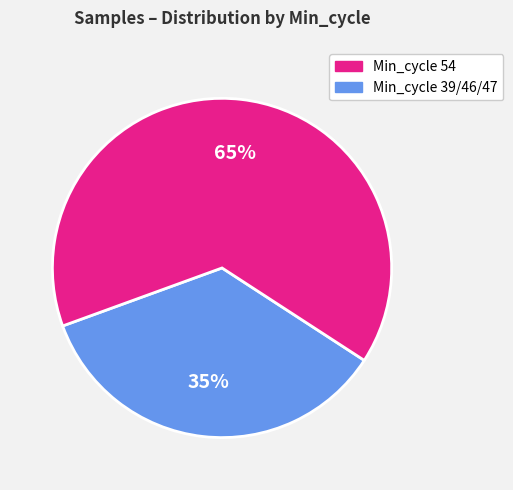

Count the number of slices in the pie.

2